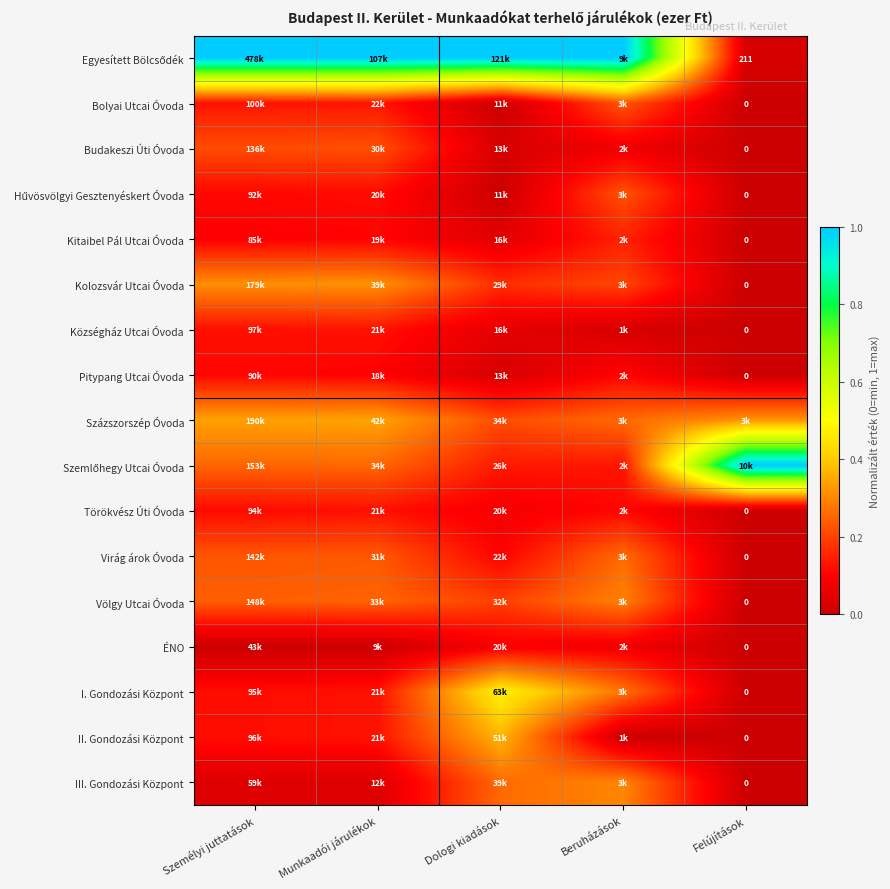

Which has a higher value, Dologi kiadások or Munkaadói járulékok?

Dologi kiadások